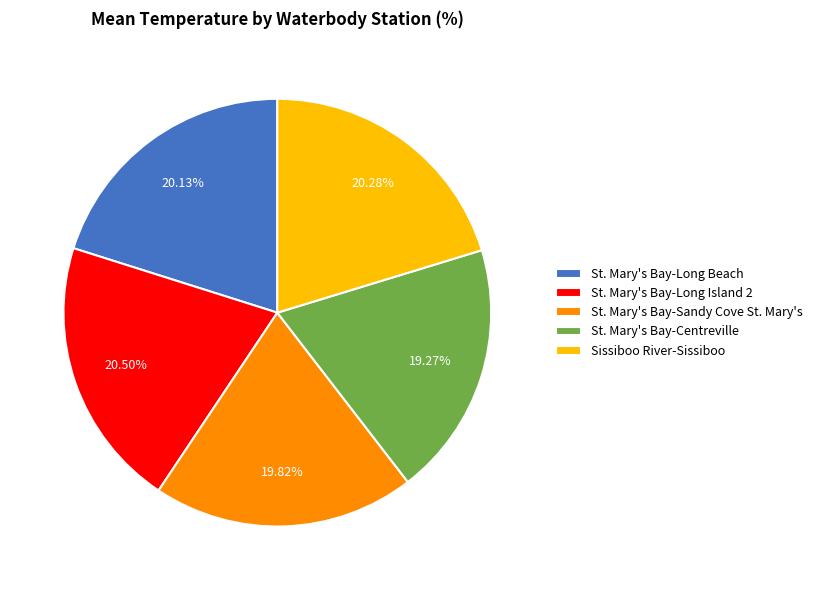

What is the smallest slice in the pie chart?

St. Mary's Bay-Centreville